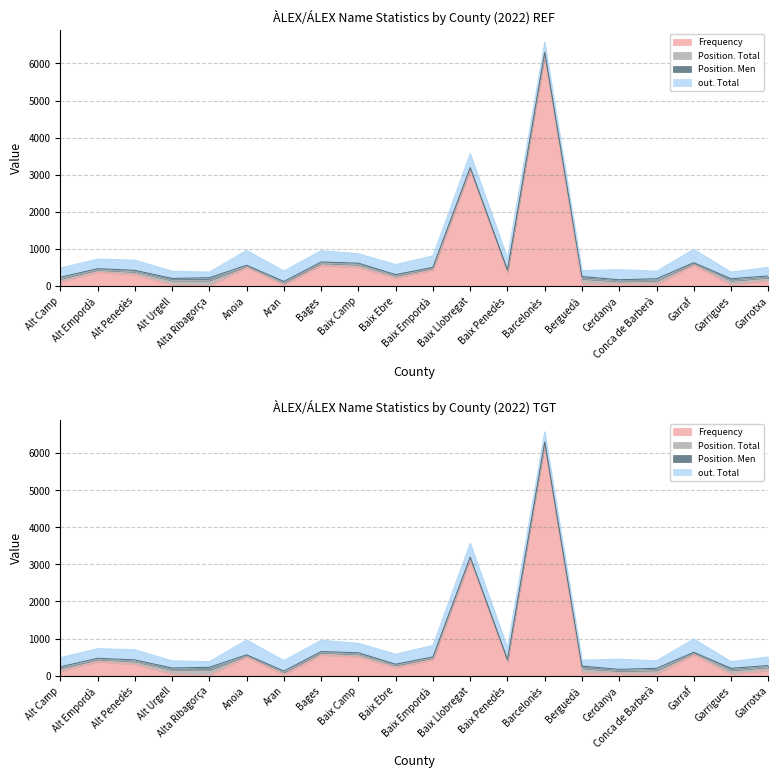

What is the average value of the out. Total series?

266